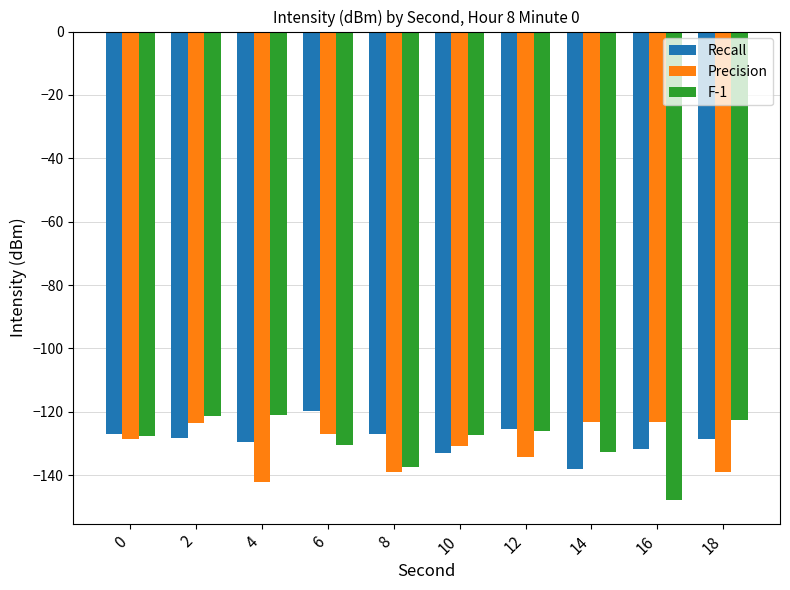

What is the spread (max minus min) of values at 4?

21.2